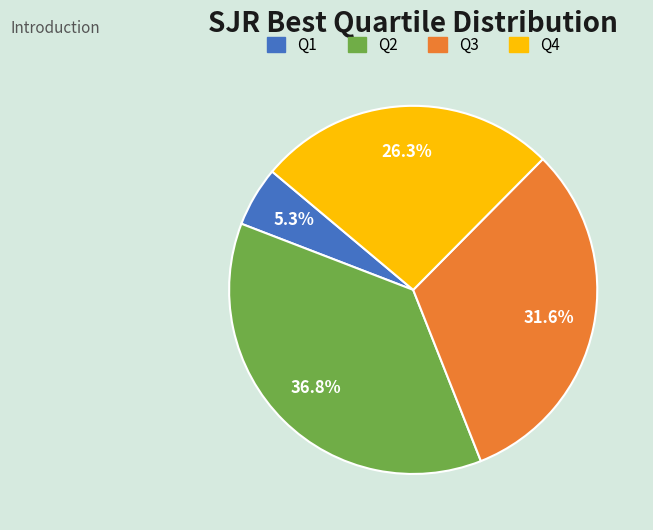

Does any single category account for the majority?

No